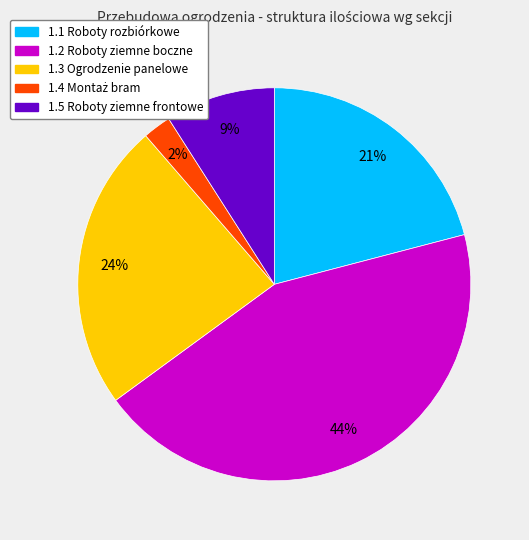

To the nearest percent, what is the difference between the largest and smallest slice percentages?

42%